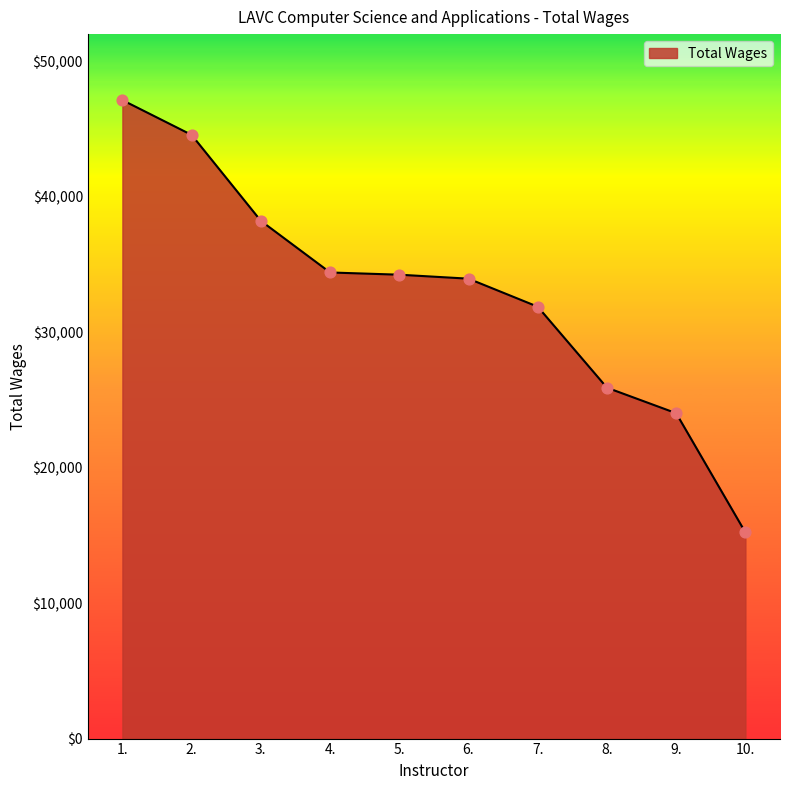

What is the change in value from 3. to 6.?

-4269